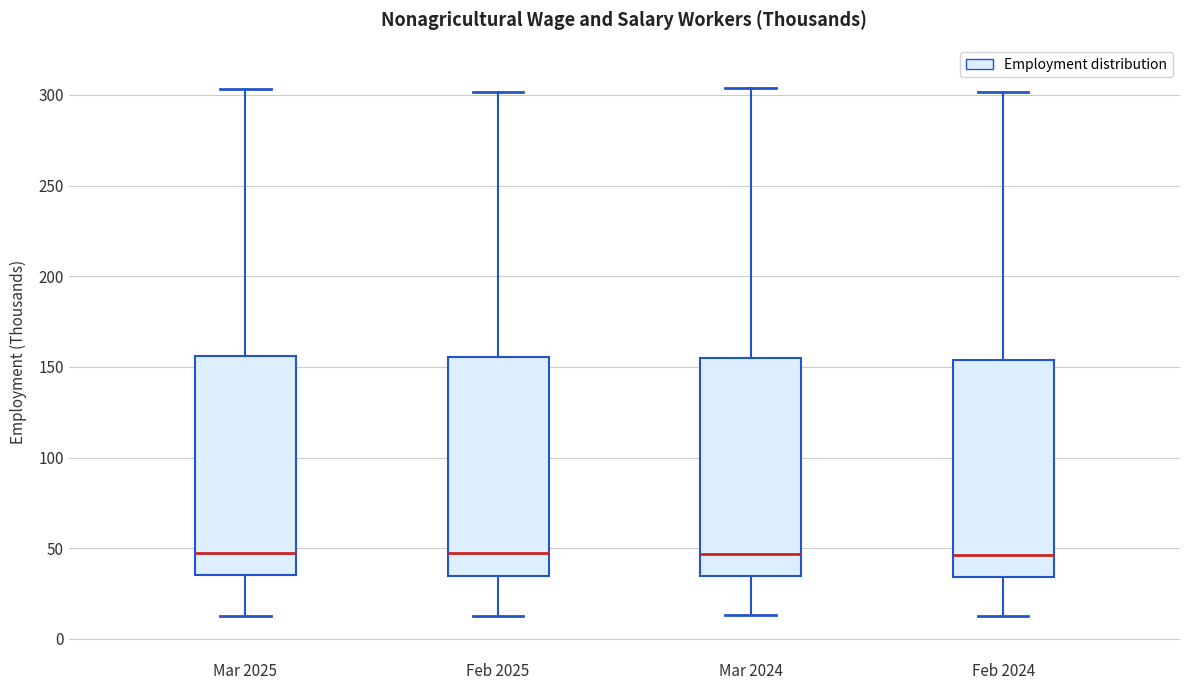

Reading left to right, read every box against the y-axis: the position of its median line, the range the box covers, and the ends of its whiskers. The values are not printed on the chart, so give them approximately, as read against the axis.

Mar 2025: median 45, box 35 to 155, whiskers 15 to 305
Feb 2025: median 45, box 35 to 155, whiskers 15 to 300
Mar 2024: median 45, box 35 to 155, whiskers 15 to 305
Feb 2024: median 45, box 35 to 155, whiskers 15 to 300